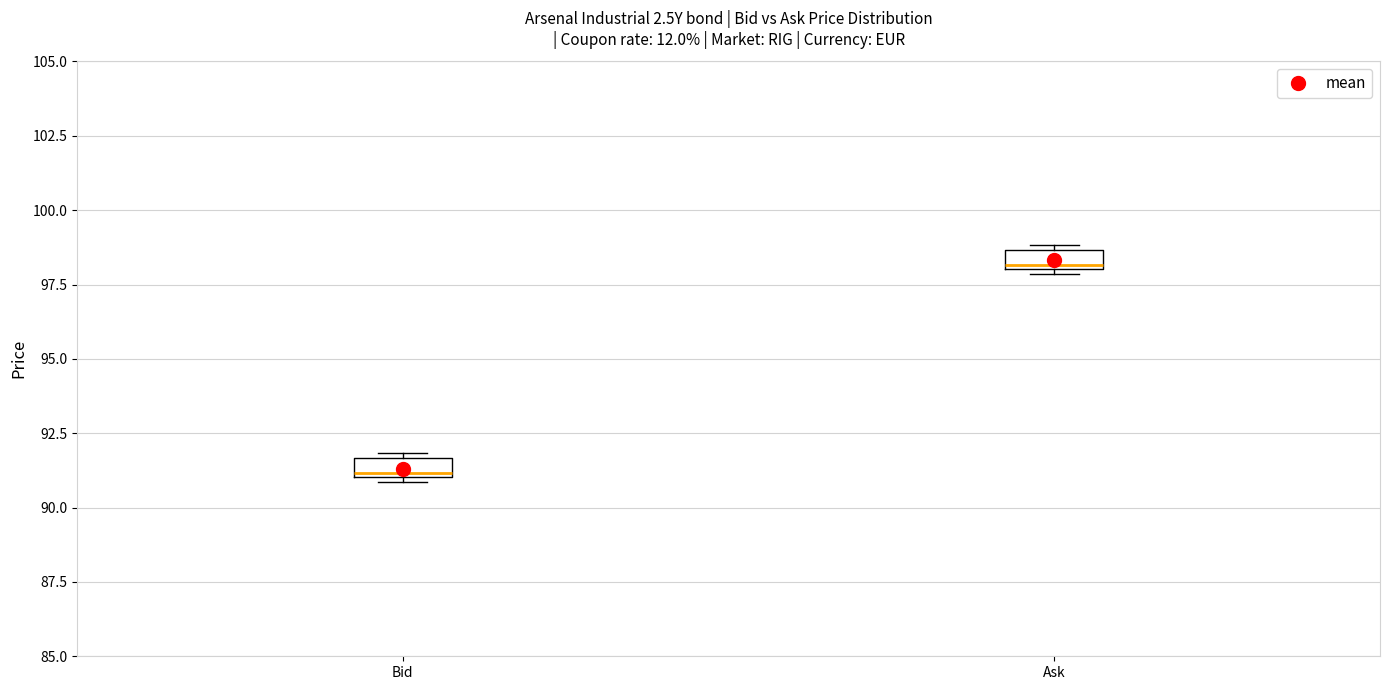

Where is the upper edge of the box for Bid on the y-axis? The values are not printed on the chart, so give them approximately, as read against the axis.

91.5